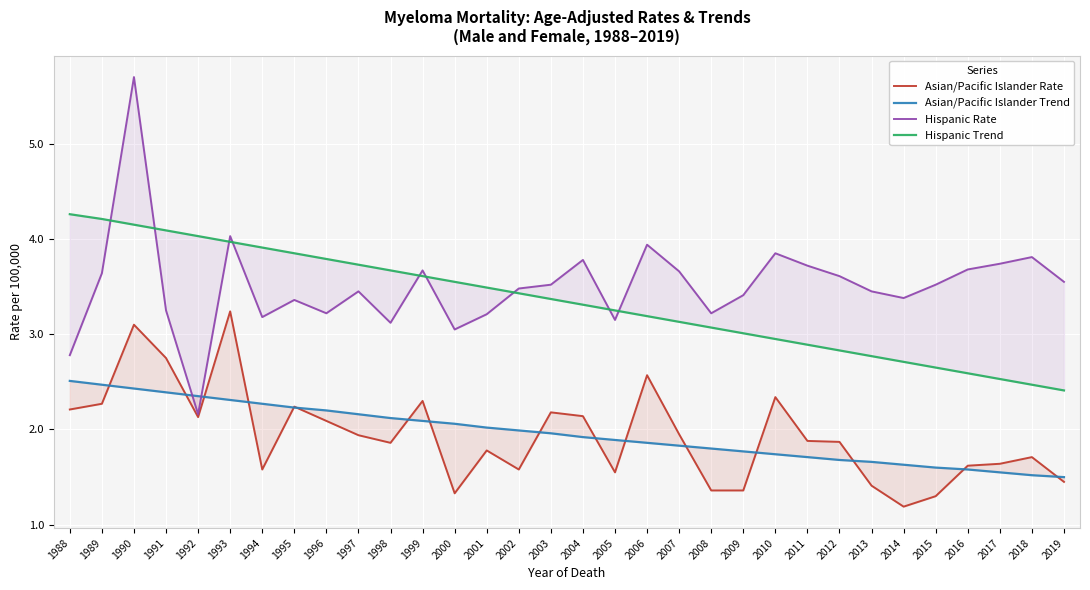

True or false: Hispanic Rate and Asian/Pacific Islander Rate cross at least once.

False